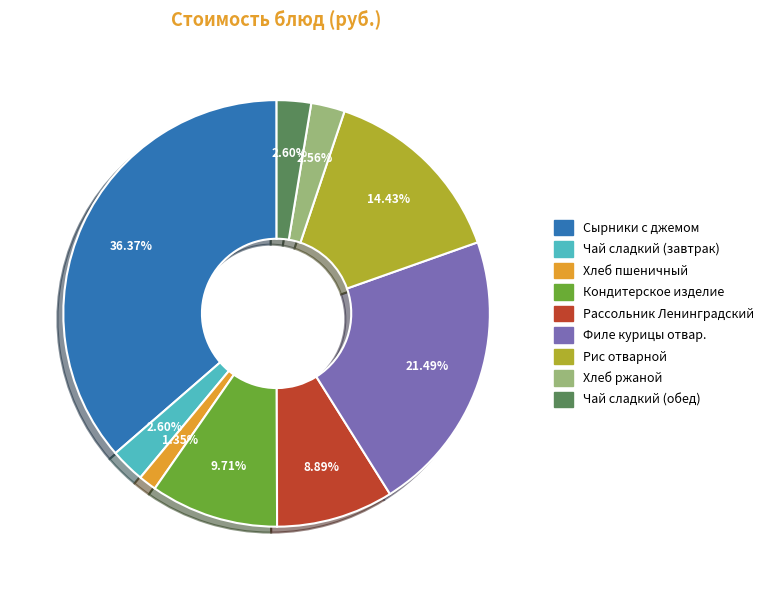

To the nearest percent, what is the combined percentage of Чай сладкий (обед) and Рассольник Ленинградский?

11%